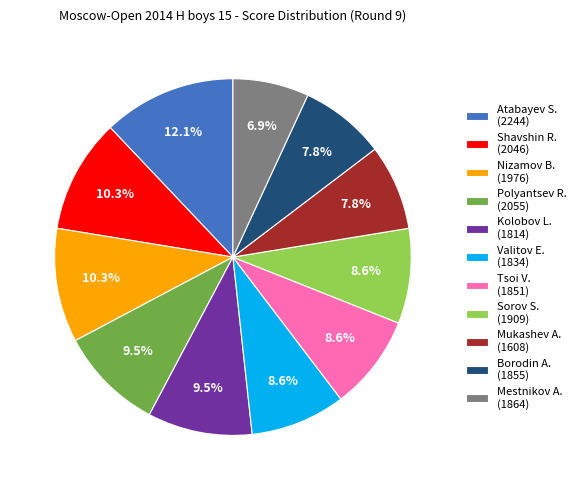

Approximately how many times larger is the value at Nizamov B. (1976) compared to Valitov E. (1834)?

1.2